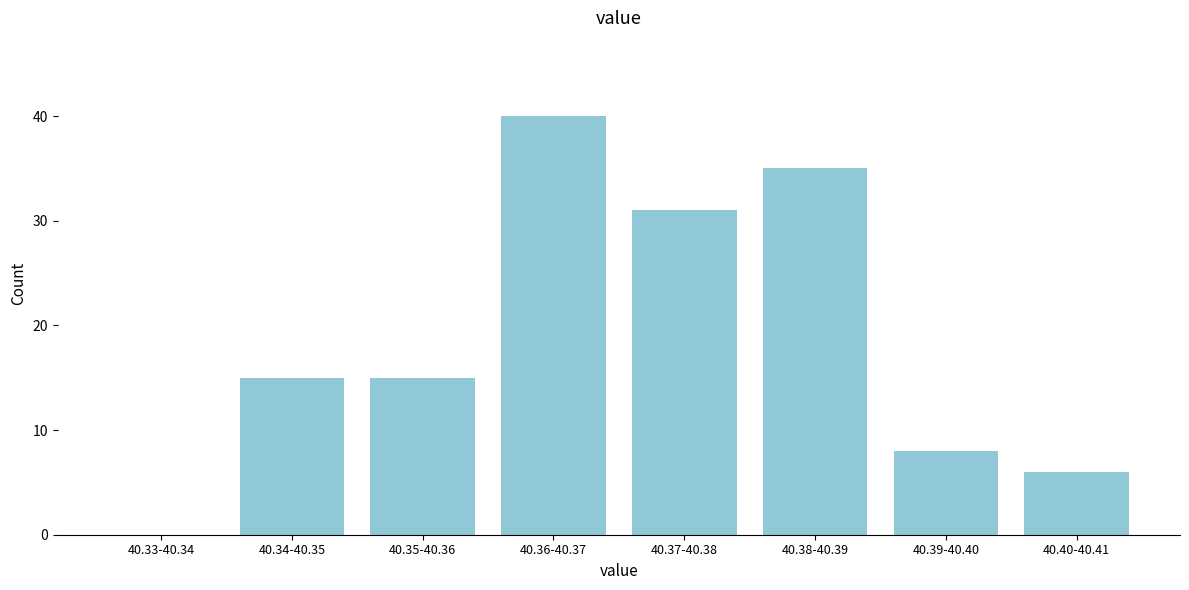

Reading left to right, list all the values displayed in this chart.

40.33-40.34=0	40.34-40.35=15	40.35-40.36=15	40.36-40.37=40	40.37-40.38=31	40.38-40.39=35	40.39-40.40=8	40.40-40.41=6